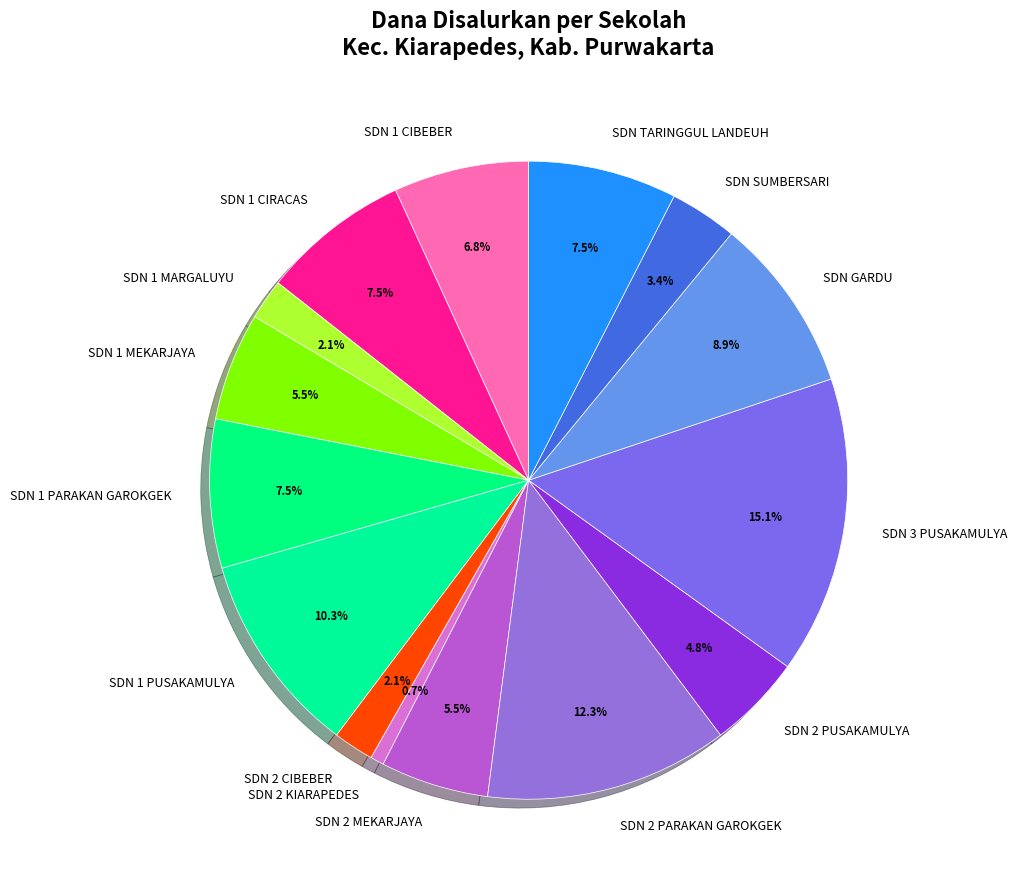

Between SDN 2 PARAKAN GAROKGEK and SDN 1 PUSAKAMULYA, which is larger?

SDN 2 PARAKAN GAROKGEK